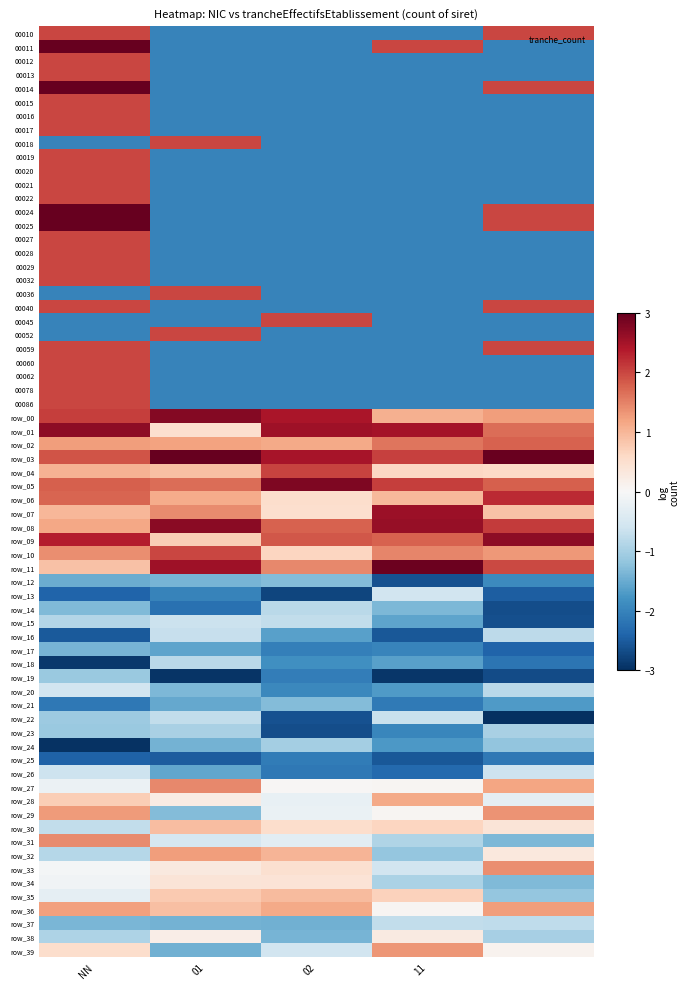

How many data points in 00029 are above -2?

1